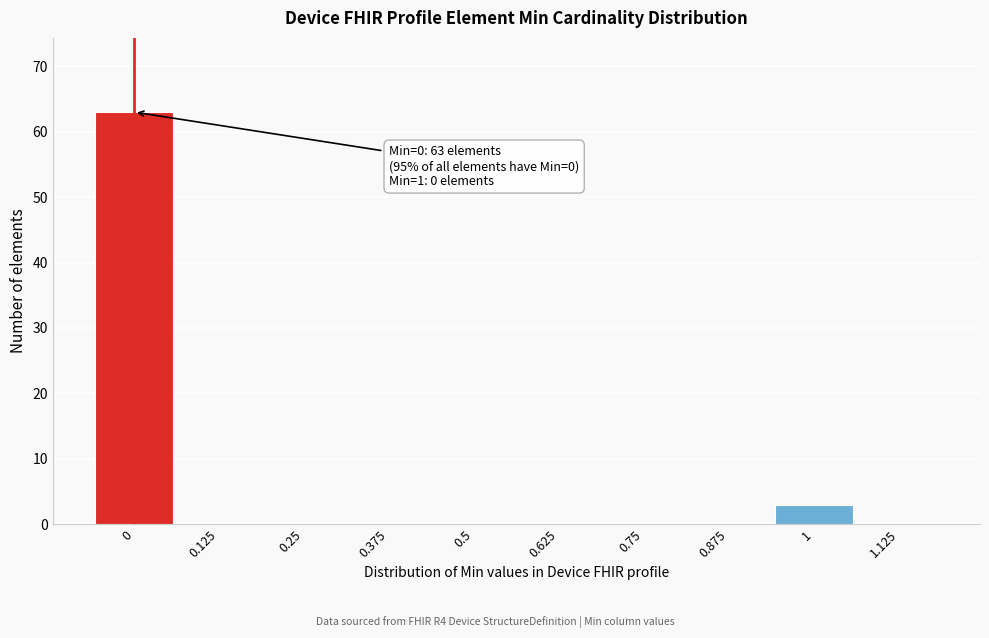

Over which range of the x-axis is the bar tallest?

-0.06 to 0.06